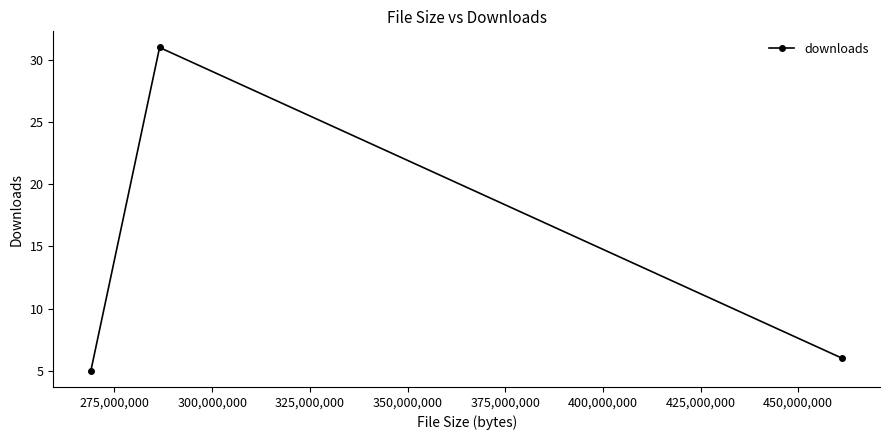

How many lines are shown in the chart?

1